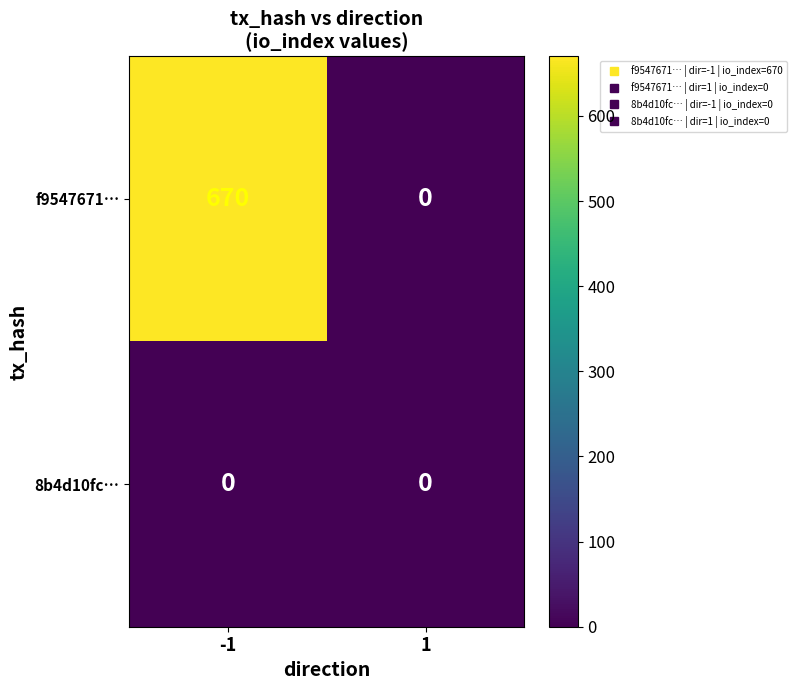

The value of f9547671… at 1 is 0. True or false?

True